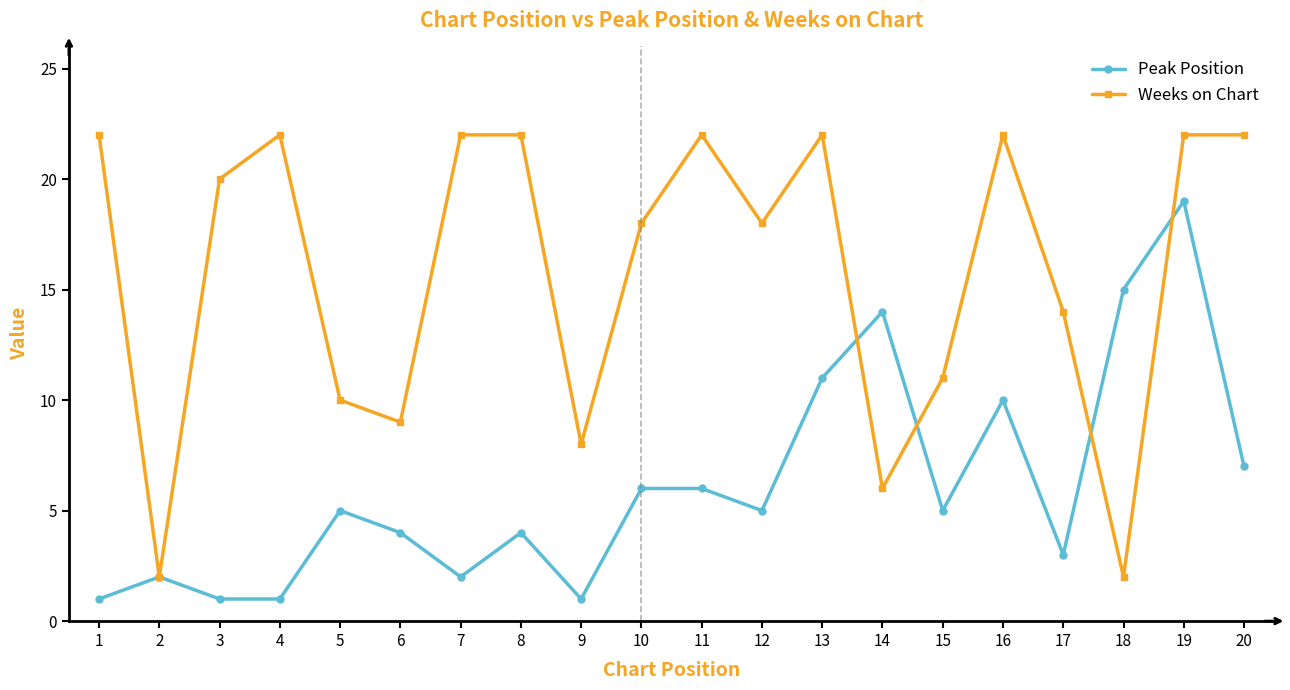

What is the sum of all Peak Position values?

122